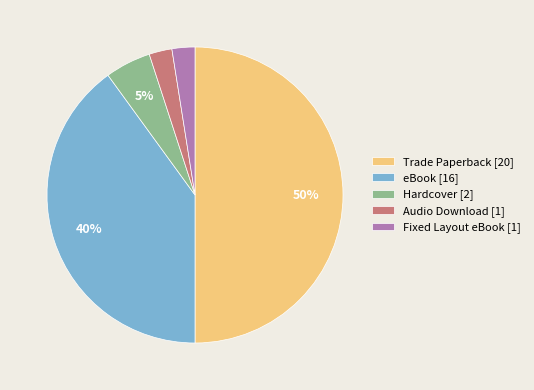

To the nearest percent, what is the difference between the eBook and Hardcover slice percentages?

35%